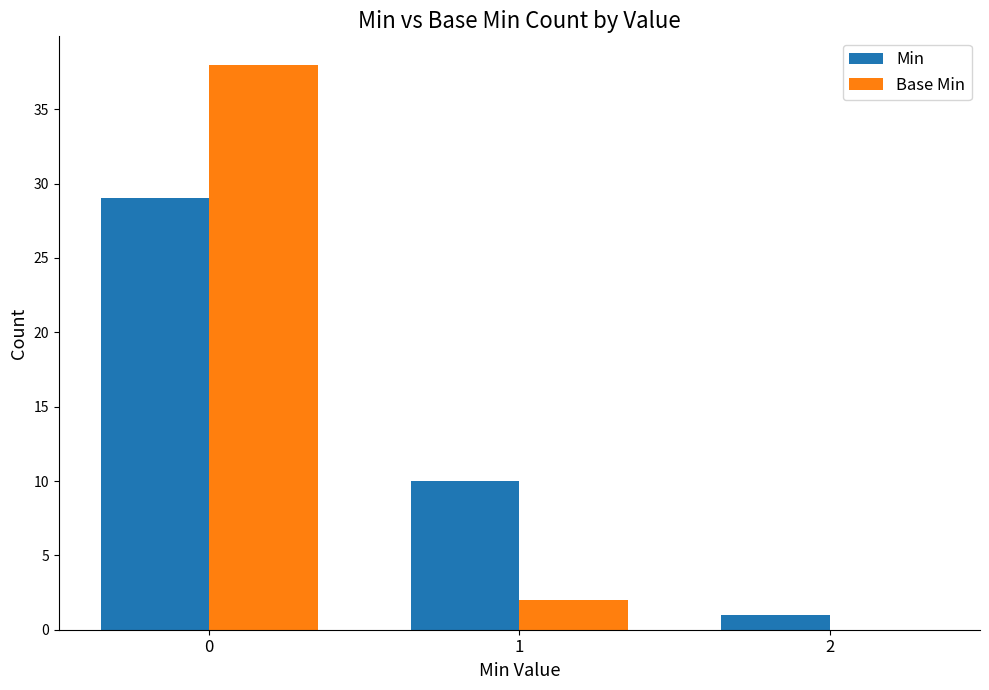

At which label is Base Min closest to 19?

1